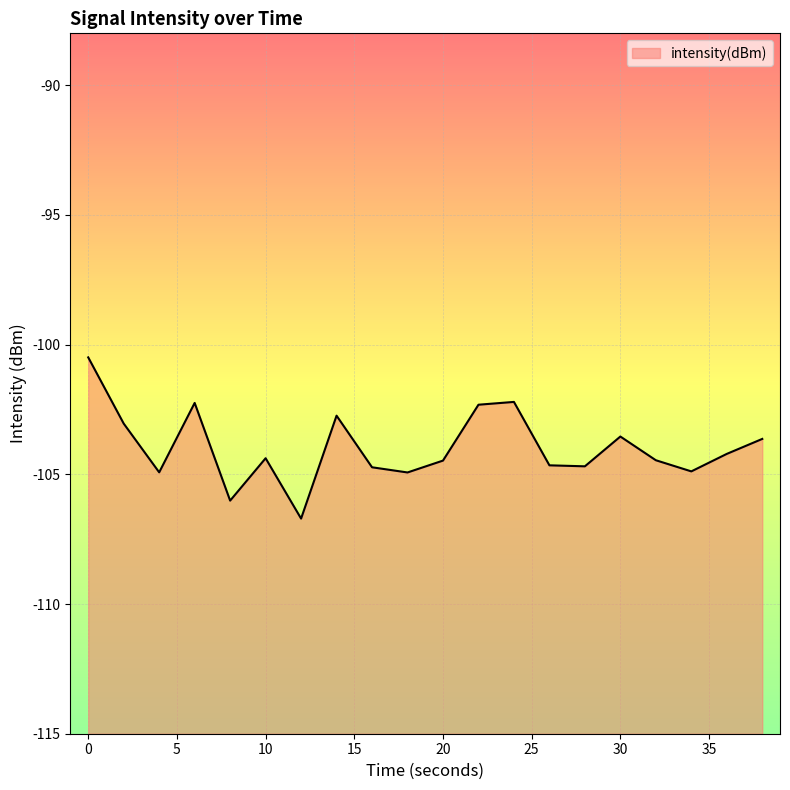

What is the greatest value displayed?

-100.5